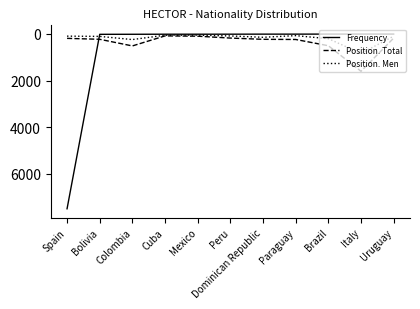

What are all the series names shown in the legend?

Frequency, Position. Total, Position. Men